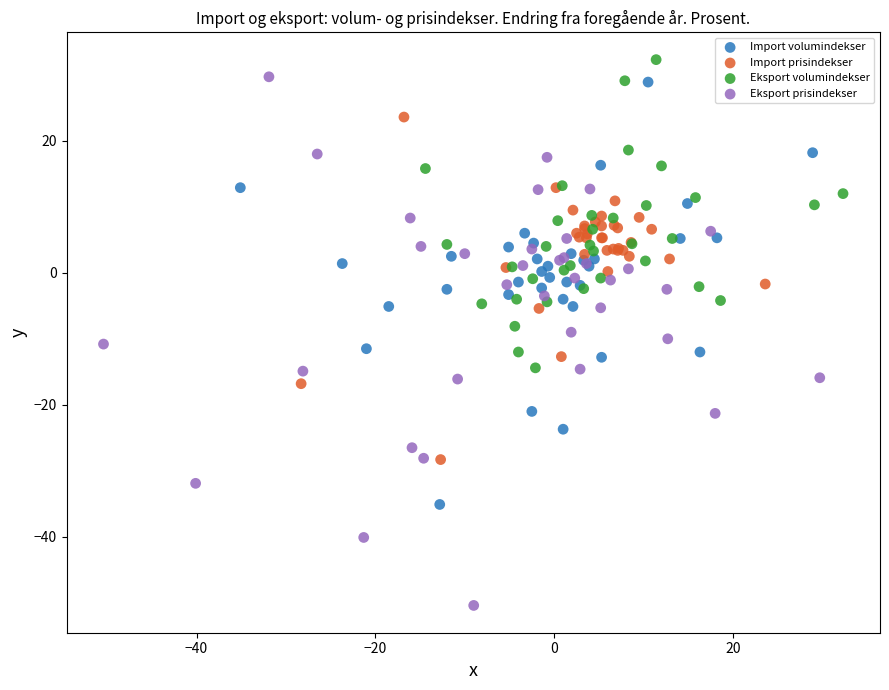

Which series has the largest Y range (max minus min)?

Eksport prisindekser